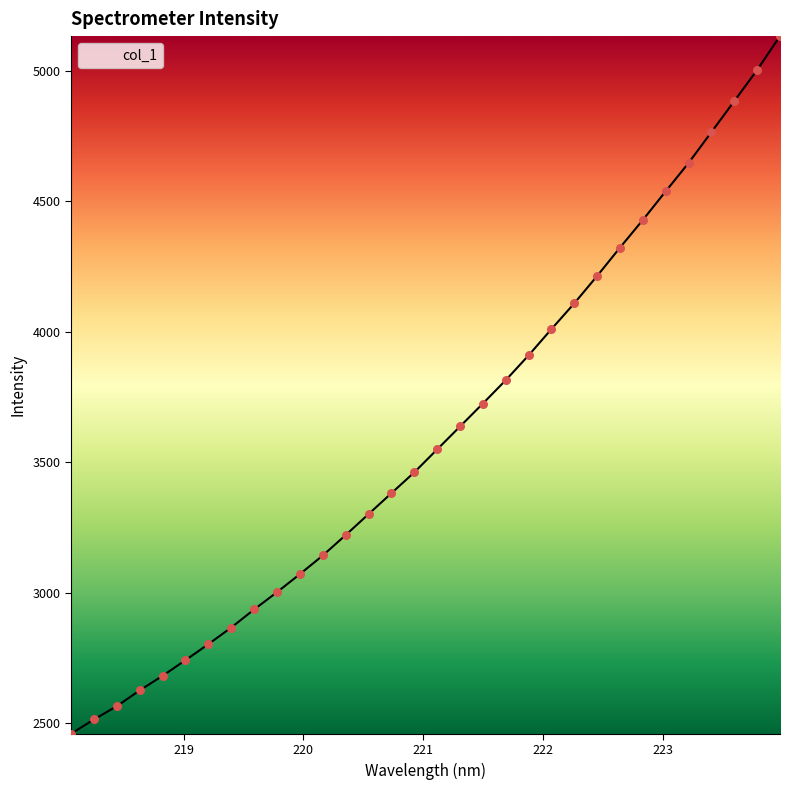

What is the maximum value shown in the chart?

5131.7